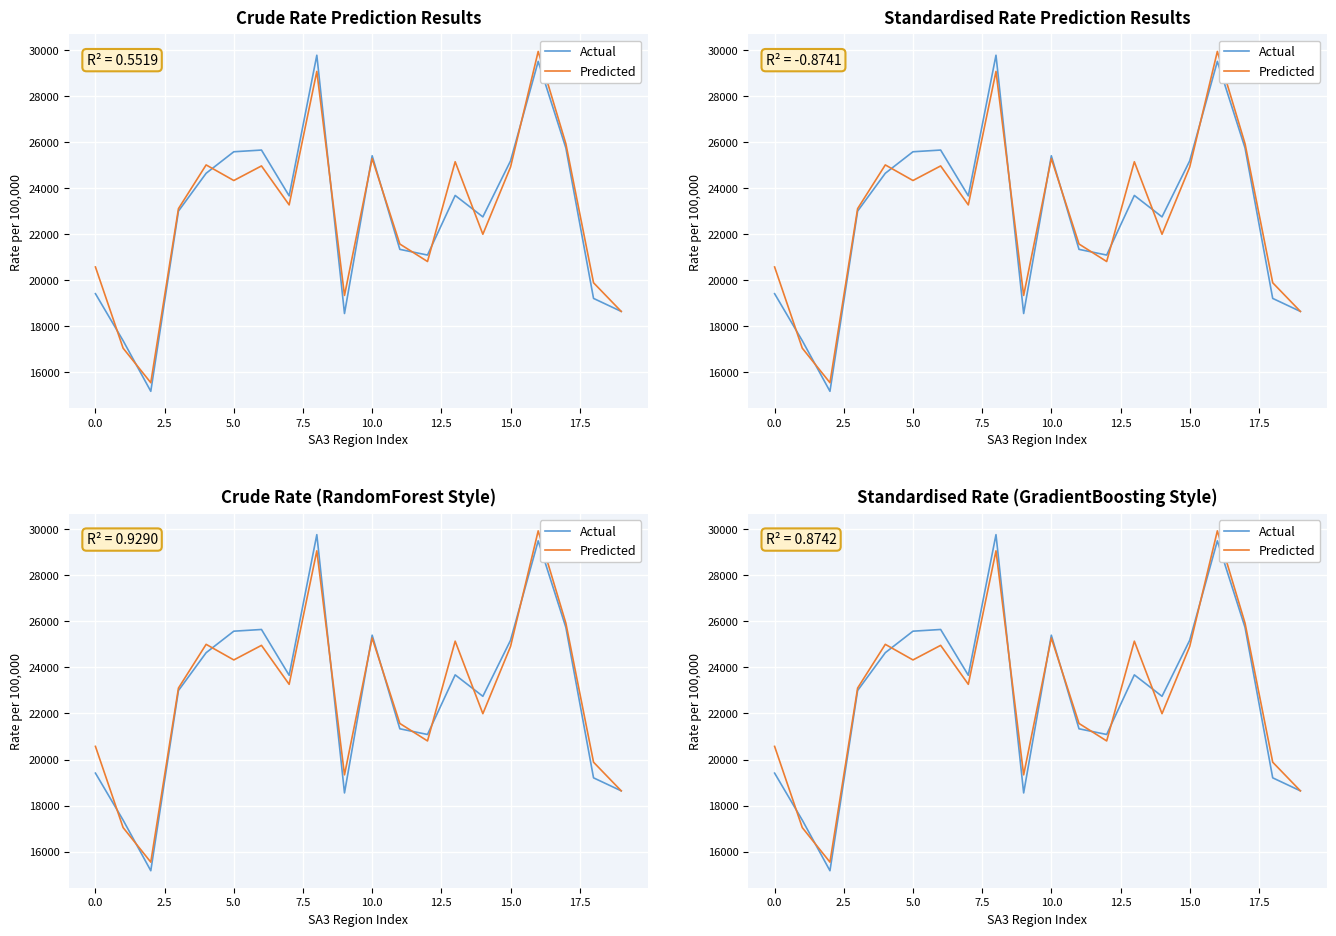

Rank the series by their average value, from lowest to highest.

Actual, Predicted